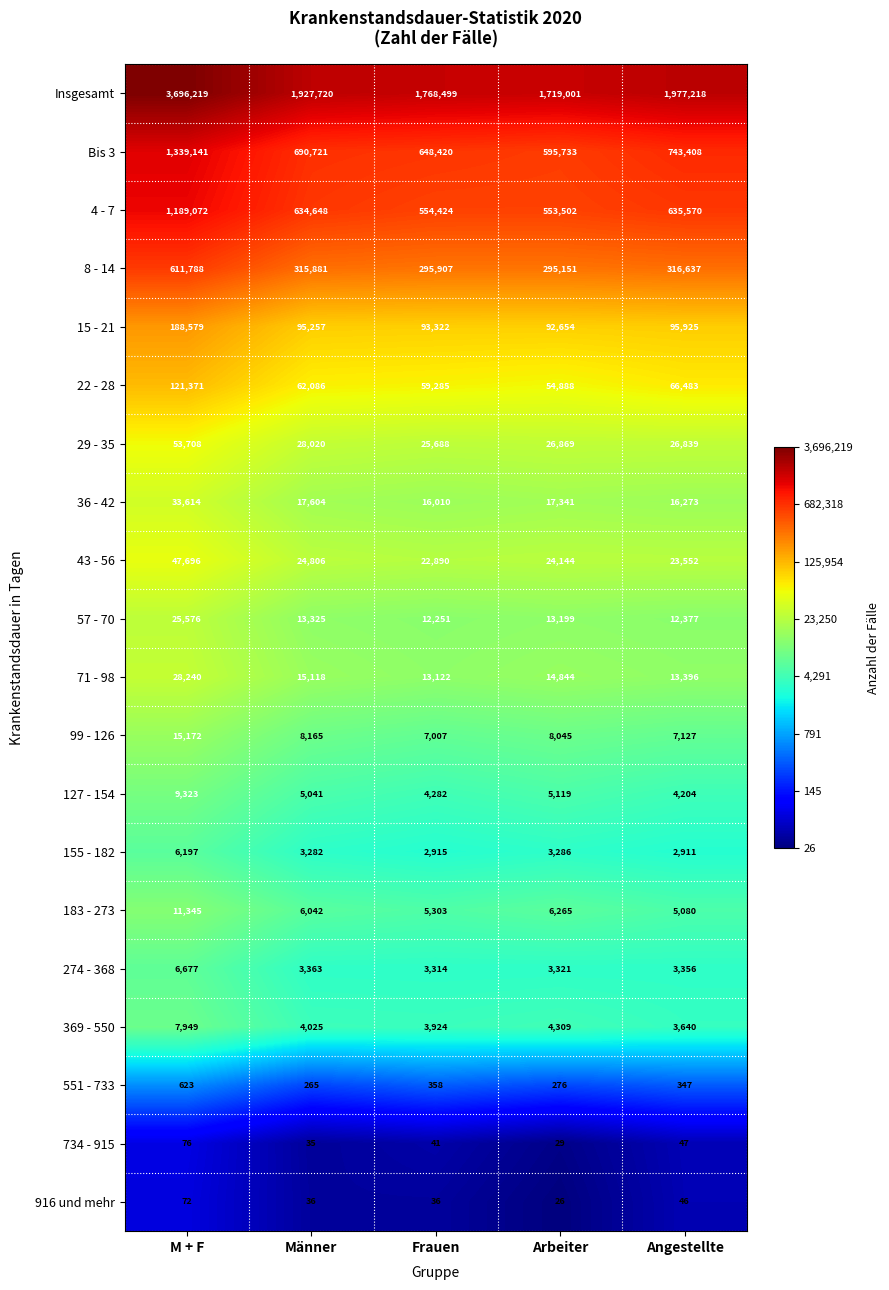

What is the total value across all series at Männer?

3855440